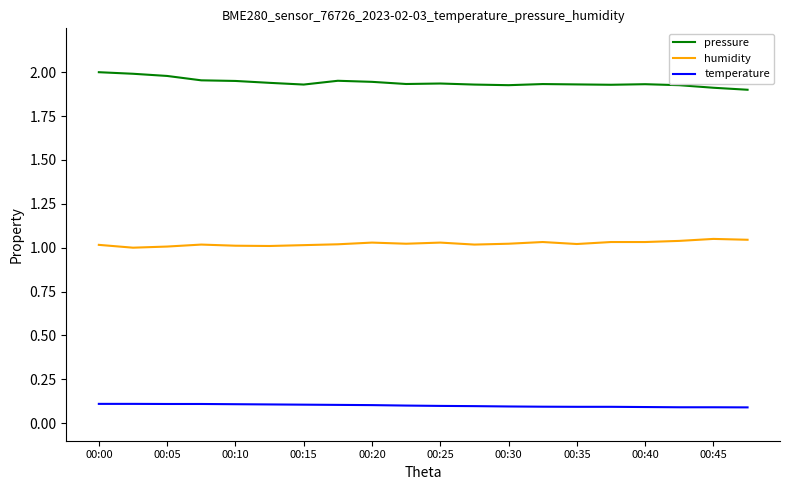

List the series in order of their overall mean, highest first.

pressure, humidity, temperature